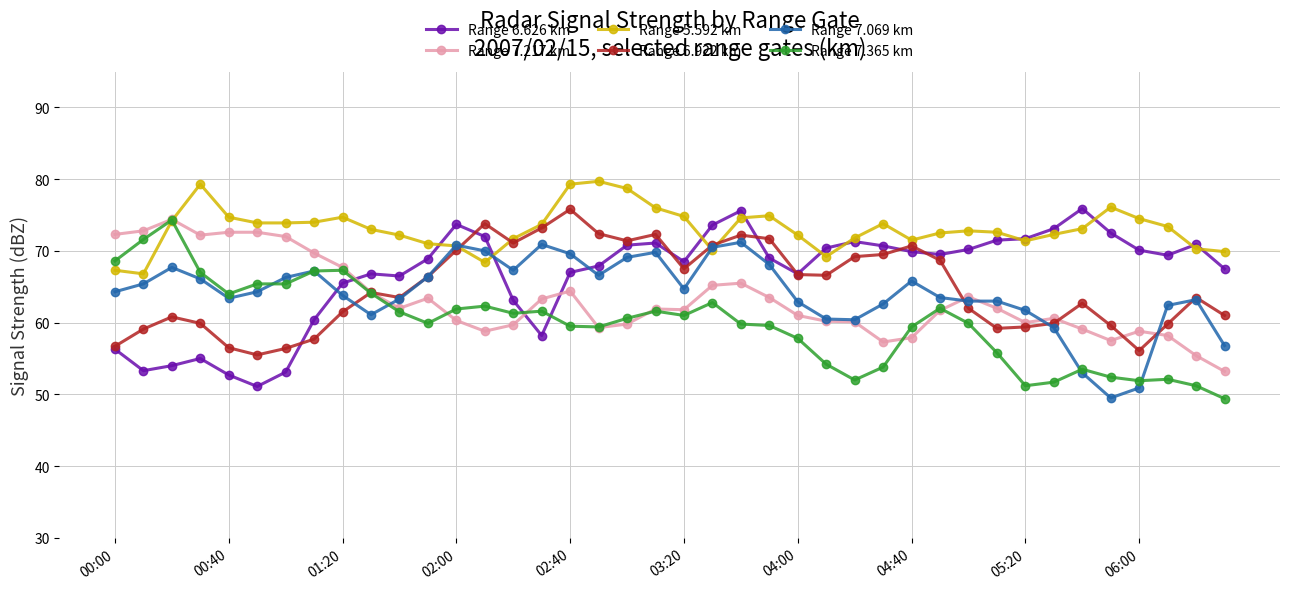

What is the minimum value for Range 7.365 km?

49.4